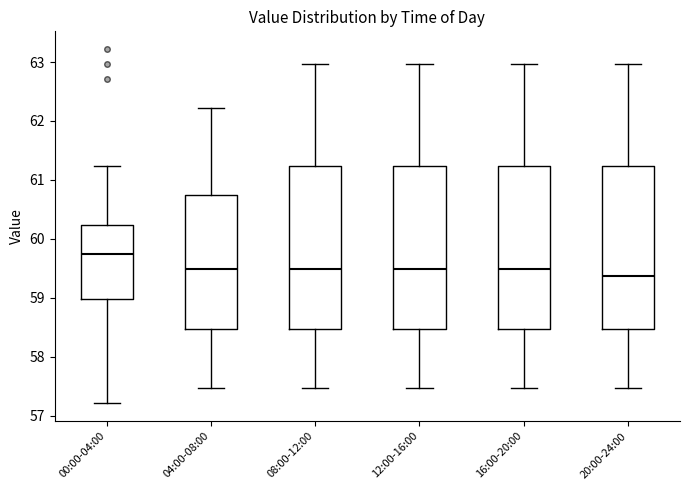

Reading left to right, read every box against the y-axis: the position of its median line, the range the box covers, and the ends of its whiskers. The values are not printed on the chart, so give them approximately, as read against the axis.

00:00-04:00: median 59.7, box 59.0 to 60.2, whiskers 57.2 to 61.2
04:00-08:00: median 59.5, box 58.5 to 60.7, whiskers 57.5 to 62.2
08:00-12:00: median 59.5, box 58.5 to 61.2, whiskers 57.5 to 63.0
12:00-16:00: median 59.5, box 58.5 to 61.2, whiskers 57.5 to 63.0
16:00-20:00: median 59.5, box 58.5 to 61.2, whiskers 57.5 to 63.0
20:00-24:00: median 59.4, box 58.5 to 61.2, whiskers 57.5 to 63.0